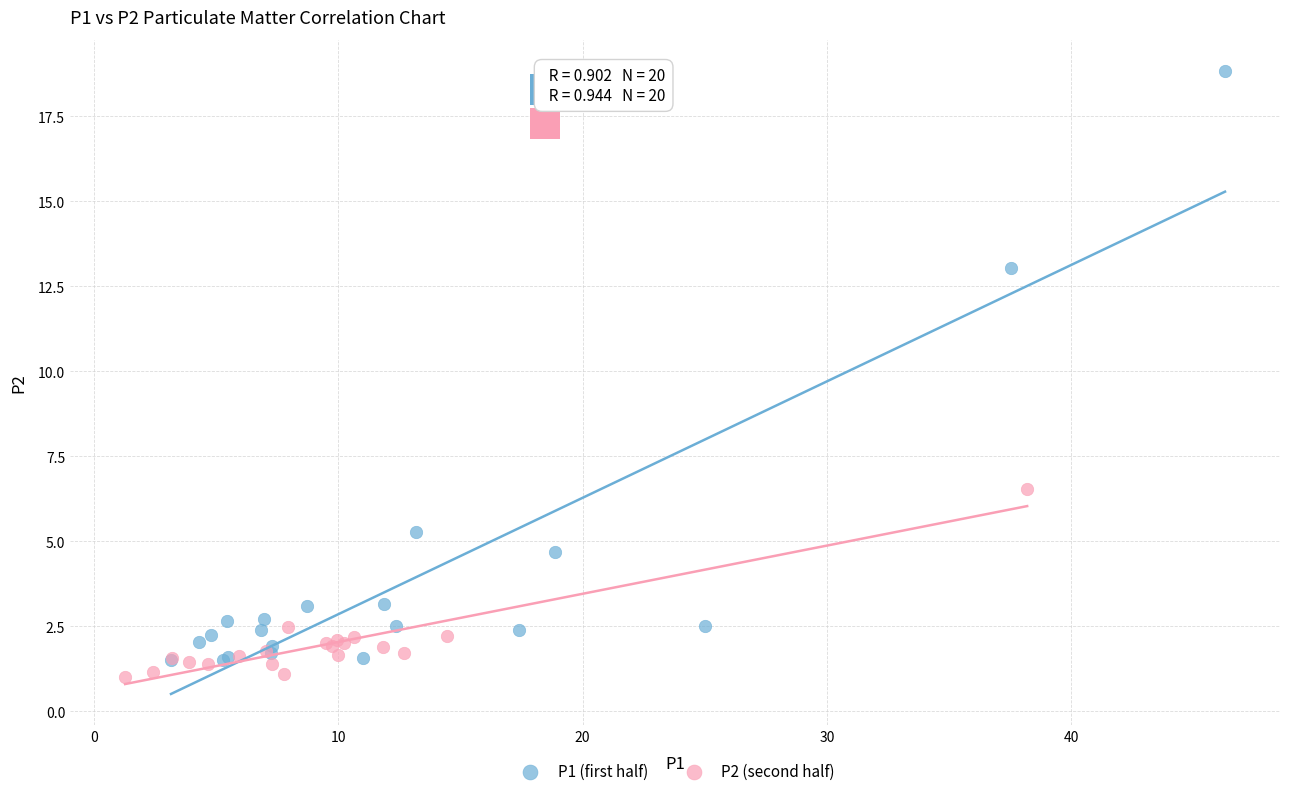

Which series has the largest Y range (max minus min)?

P1 (first half)